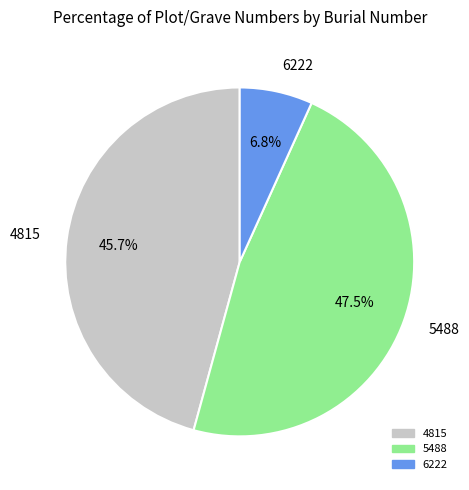

Is it true that 4815 is 46% of the pie?

True